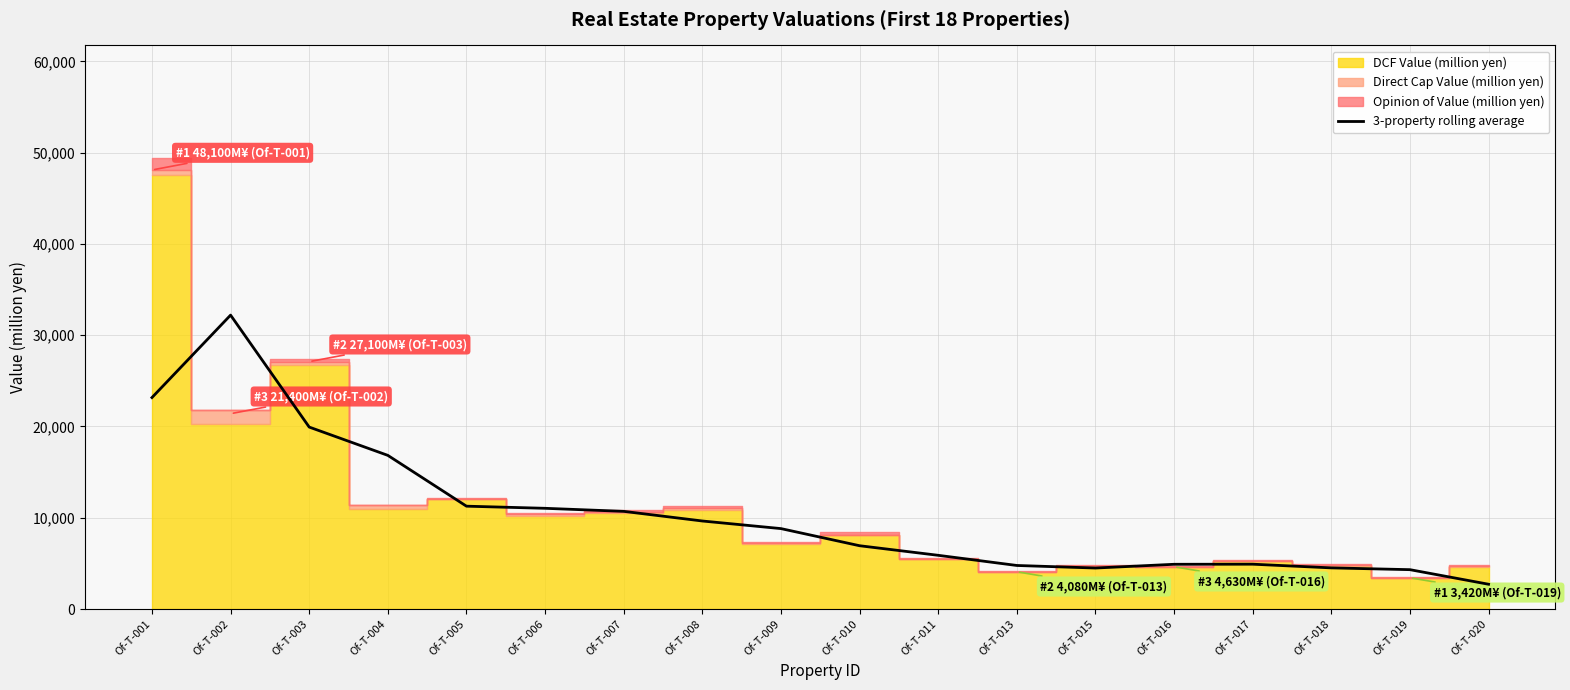

List the labels in order of value, largest first.

Of-T-002, Of-T-001, Of-T-003, Of-T-004, Of-T-005, Of-T-006, Of-T-007, Of-T-008, Of-T-009, Of-T-010, Of-T-011, Of-T-017, Of-T-016, Of-T-013, Of-T-018, Of-T-015, Of-T-019, Of-T-020